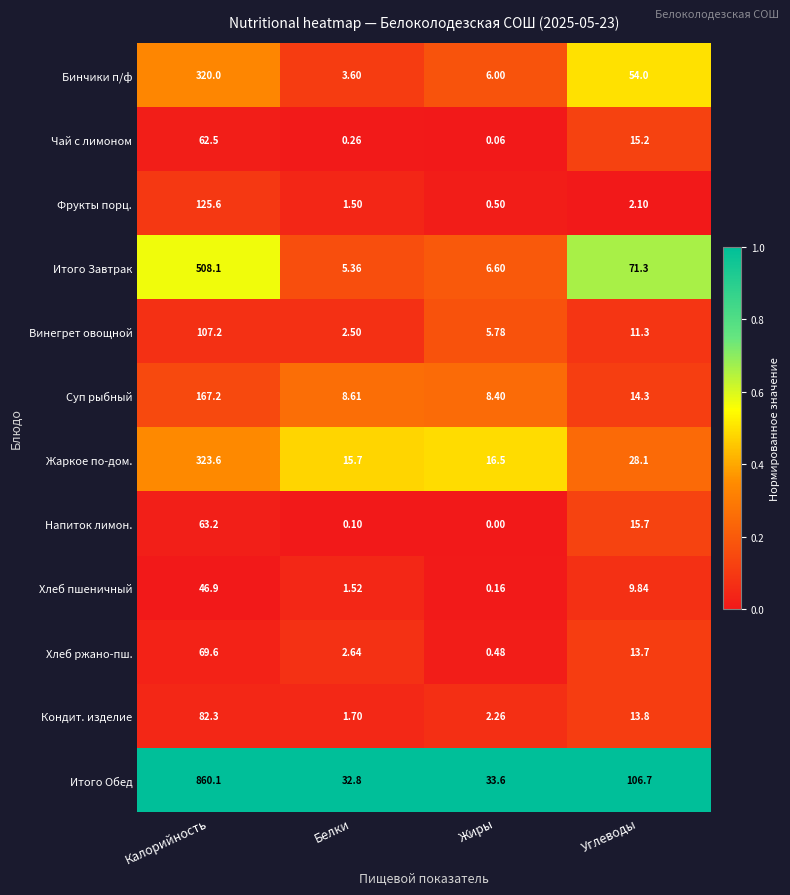

What is the maximum value shown in the chart?

860.1